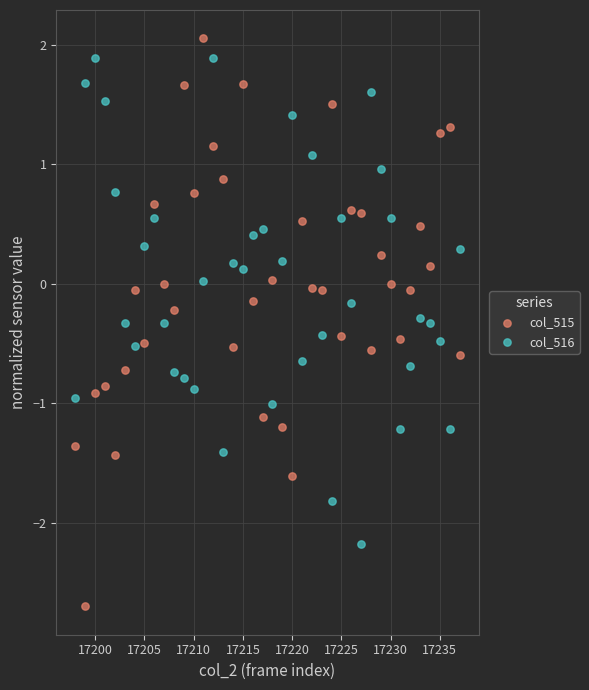

Across all data points, what is the range of Y values (max minus min)?

4.8